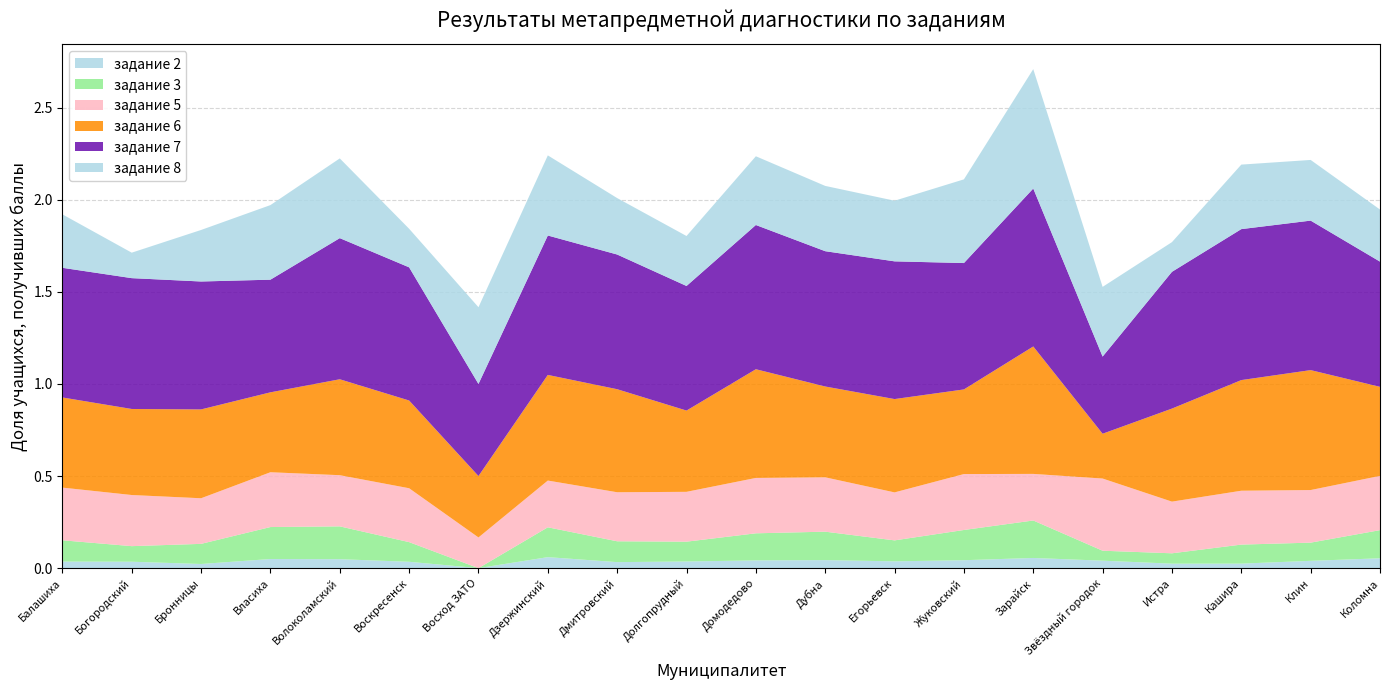

Reading left to right, what are all the values shown in this chart?

задание 2: 0.0	0.0	0.0	0.0	0.0	0.0	0.0	0.1	0.0	0.0	0.0	0.0	0.0	0.0	0.1	0.0	0.0	0.0	0.0	0.1
задание 3: 0.1	0.1	0.1	0.2	0.2	0.1	0.0	0.2	0.1	0.1	0.1	0.2	0.1	0.2	0.2	0.1	0.1	0.1	0.1	0.2
задание 5: 0.3	0.3	0.2	0.3	0.3	0.3	0.2	0.3	0.3	0.3	0.3	0.3	0.3	0.3	0.3	0.4	0.3	0.3	0.3	0.3
задание 6: 0.5	0.5	0.5	0.4	0.5	0.5	0.3	0.6	0.6	0.4	0.6	0.5	0.5	0.5	0.7	0.2	0.5	0.6	0.7	0.5
задание 7: 0.7	0.7	0.7	0.6	0.8	0.7	0.5	0.8	0.7	0.7	0.8	0.7	0.7	0.7	0.9	0.4	0.7	0.8	0.8	0.7
задание 8: 0.3	0.1	0.3	0.4	0.4	0.2	0.4	0.4	0.3	0.3	0.4	0.4	0.3	0.5	0.6	0.4	0.2	0.4	0.3	0.3